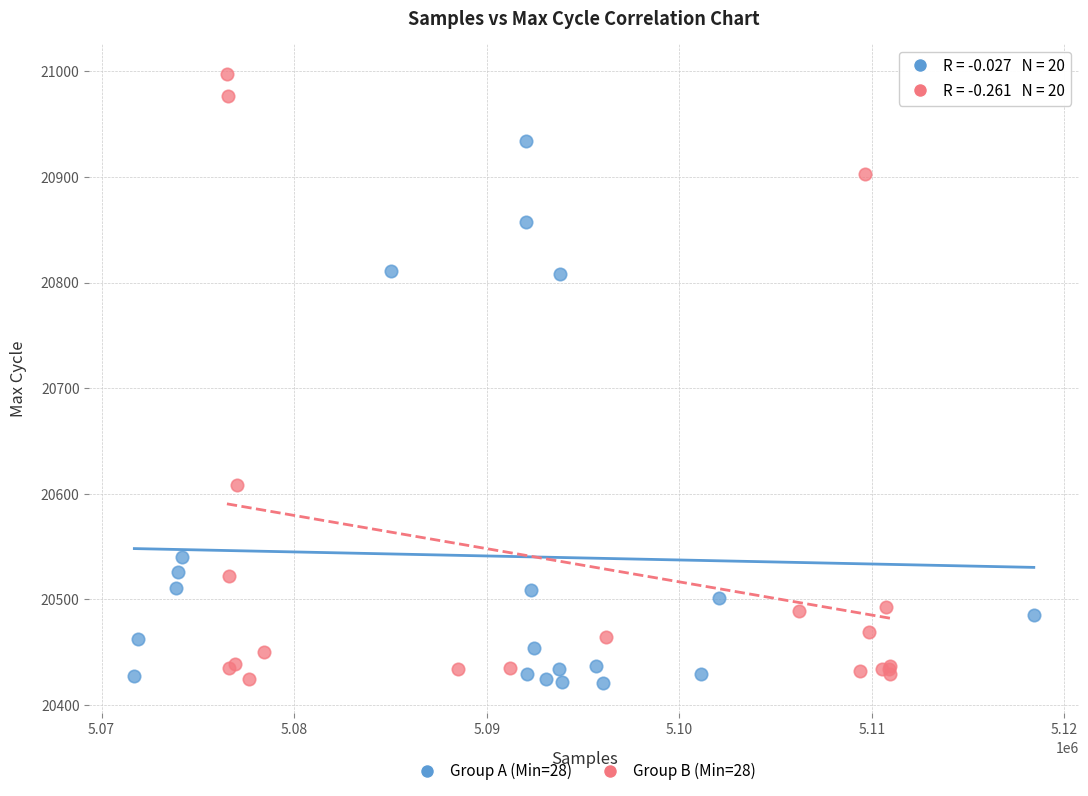

Which series has the widest spread of Y values?

Group B (Min=28)